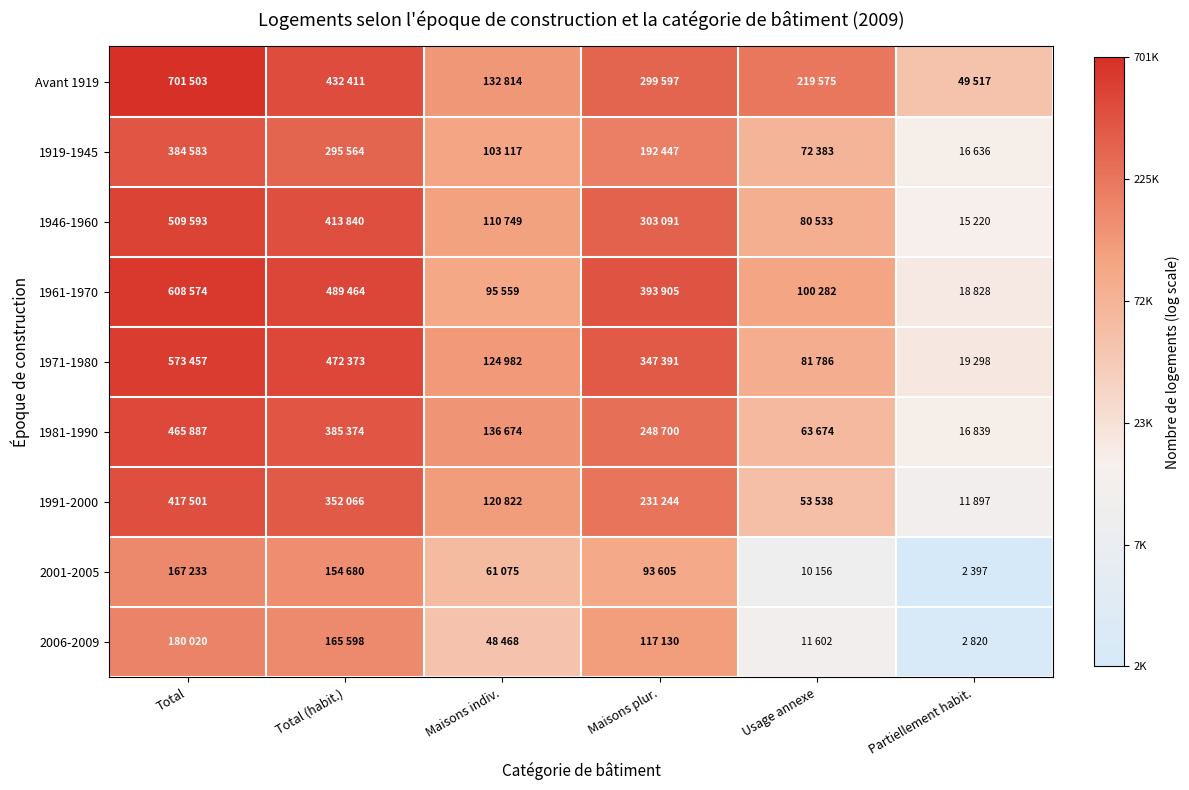

Which series has the largest total across all categories?

Avant 1919